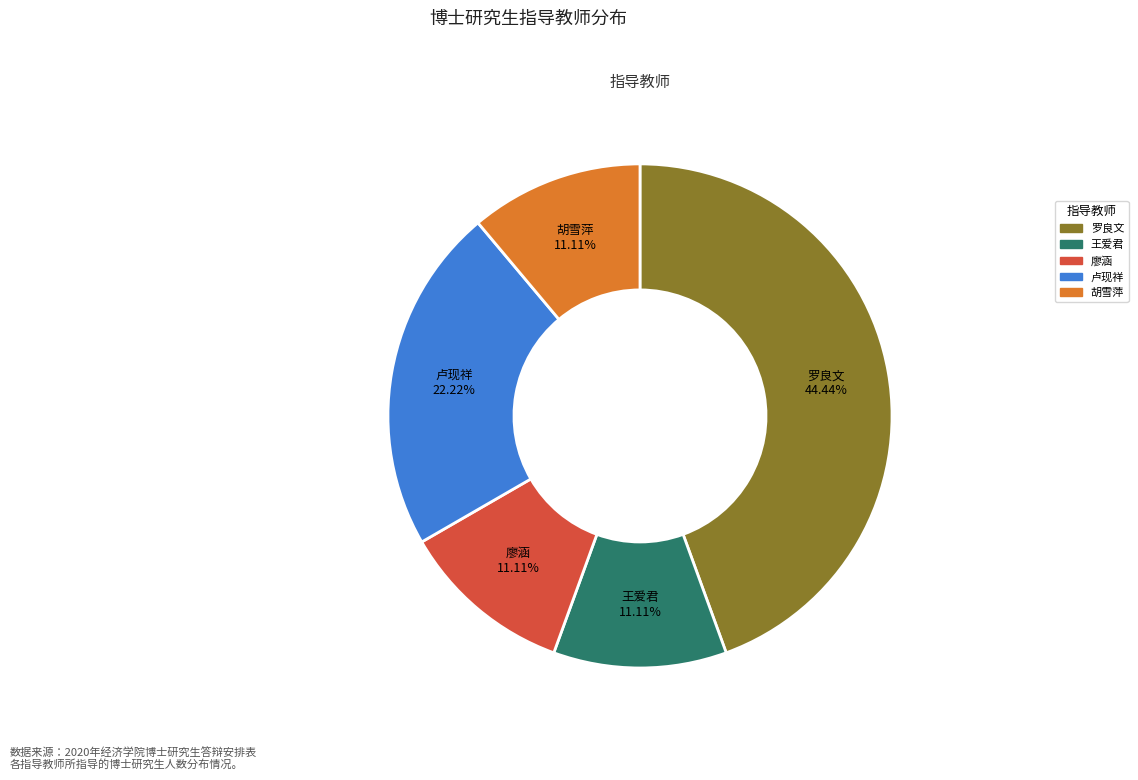

Is it true that 胡雪萍 is 11% of the pie?

True